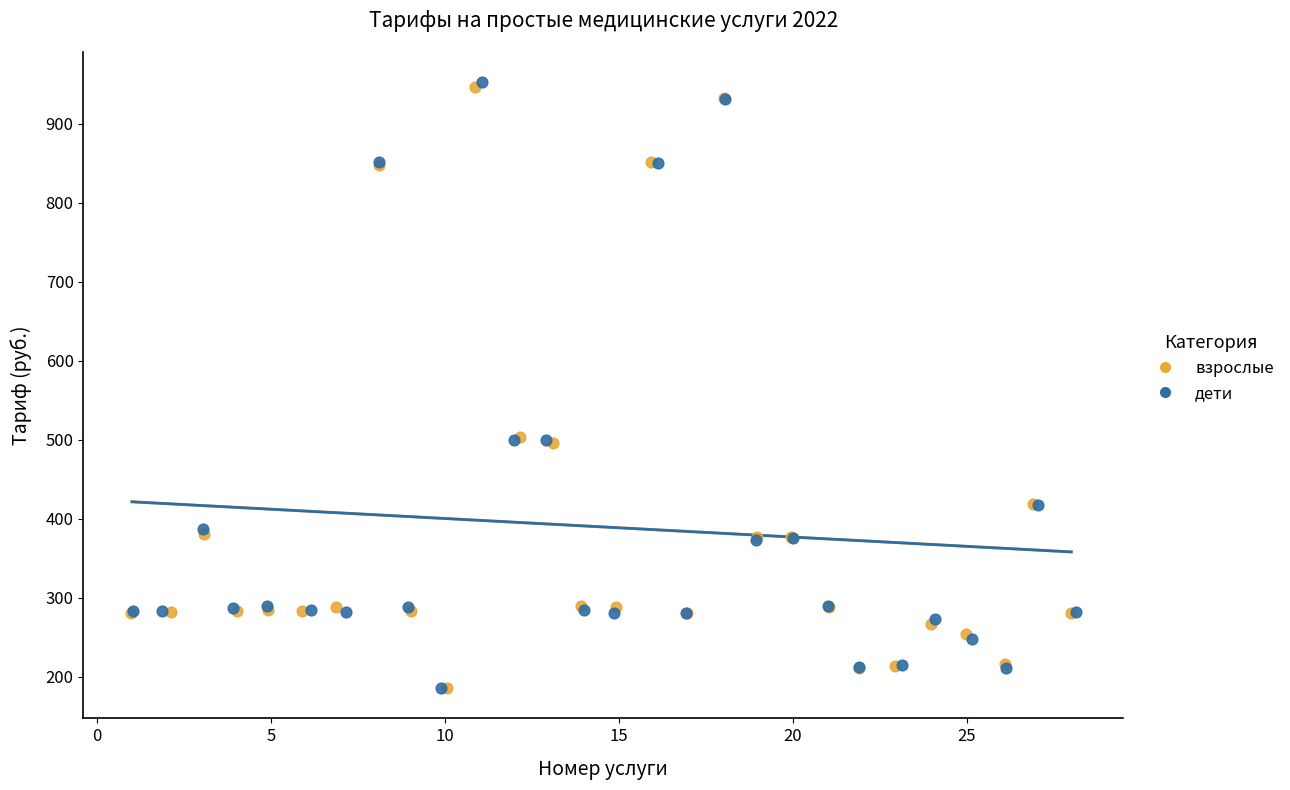

What are all the series names shown in the legend?

взрослые, дети